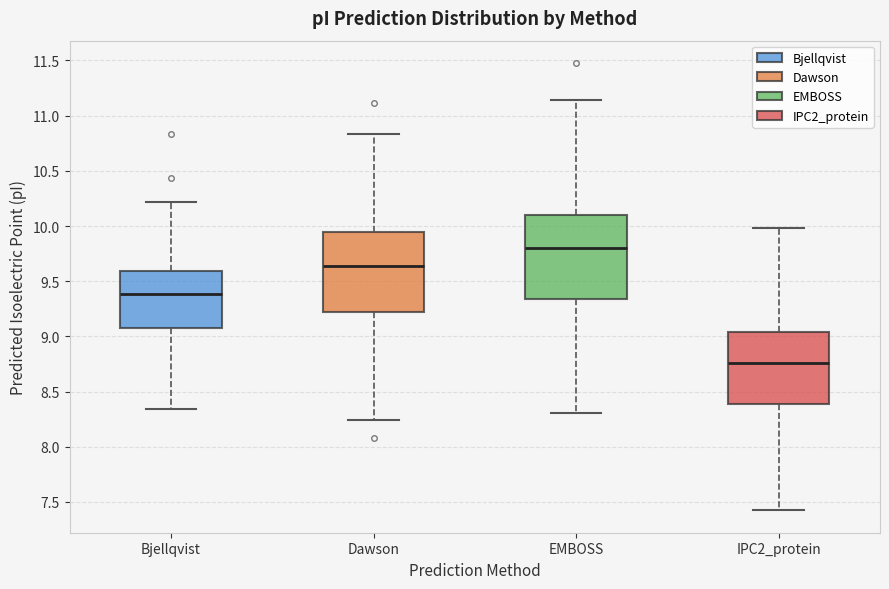

Reading left to right, transcribe this box plot: for each box, give where its median line is, the range the box spans, and where its two whiskers end, as read against the y-axis. The values are not printed on the chart, so give them approximately, as read against the axis.

Bjellqvist: median 9.40, box 9.10 to 9.60, whiskers 8.35 to 10.20
Dawson: median 9.65, box 9.20 to 9.95, whiskers 8.25 to 10.85
EMBOSS: median 9.80, box 9.35 to 10.10, whiskers 8.30 to 11.15
IPC2_protein: median 8.75, box 8.40 to 9.05, whiskers 7.40 to 10.00